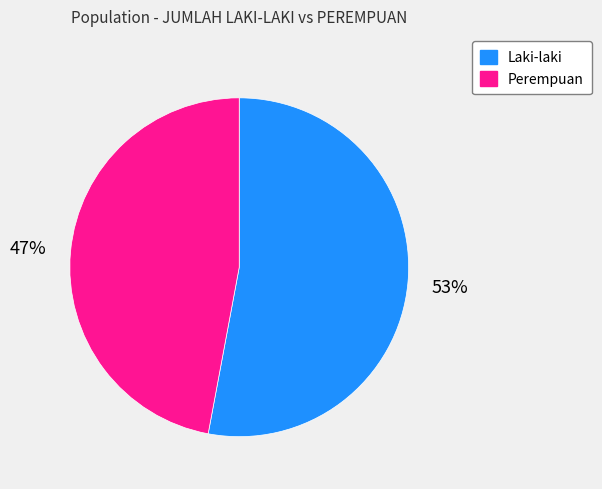

Is there a majority slice in this chart?

Yes